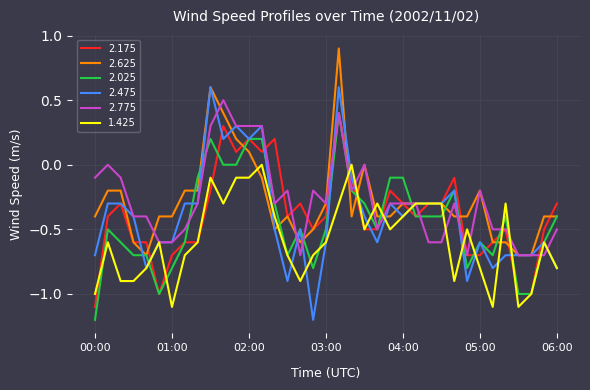

True or false: 2.475 has more than 2 interior local peaks.

True